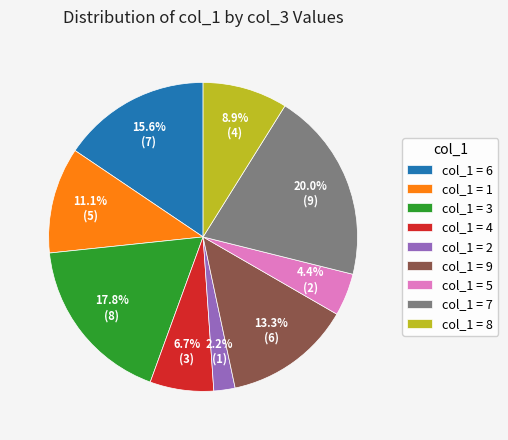

Which has a higher value, col_1 = 1 or col_1 = 7?

col_1 = 7